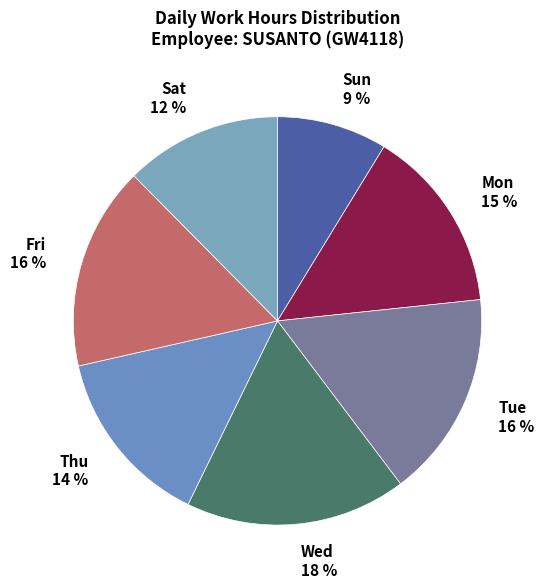

Does any single category account for the majority?

No